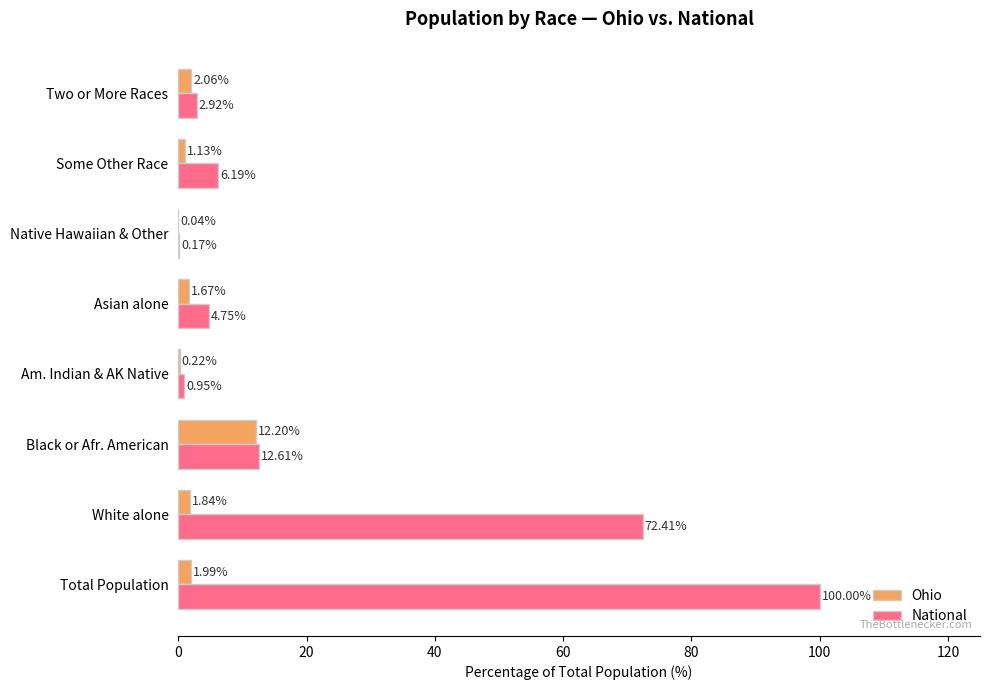

Which series changed the most between White alone and Native Hawaiian & Other?

National